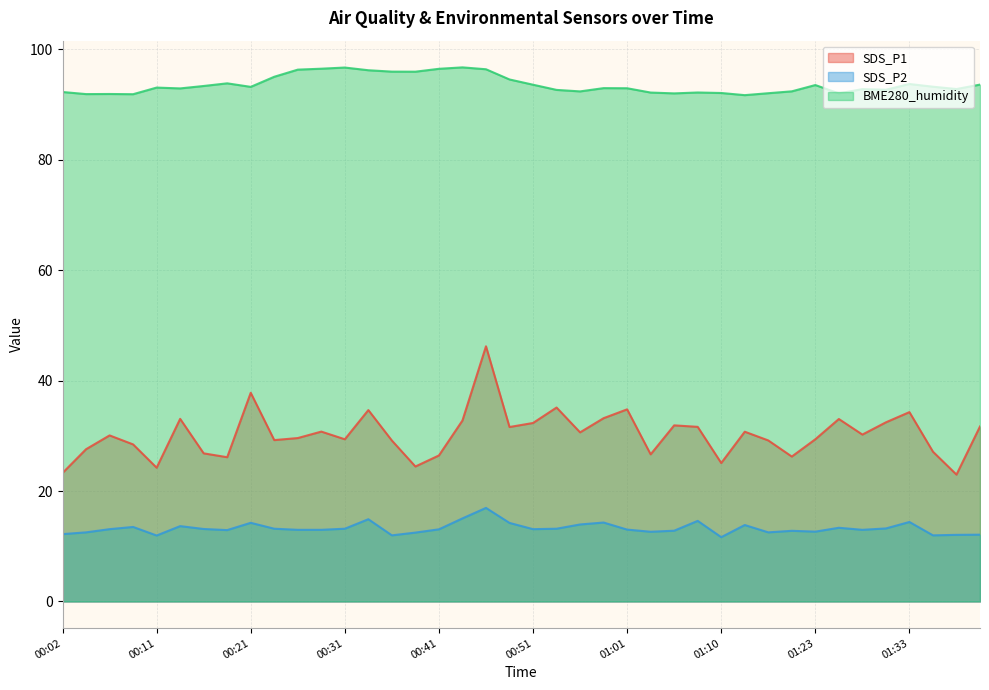

At how many categories does at least one series exceed 53?

40